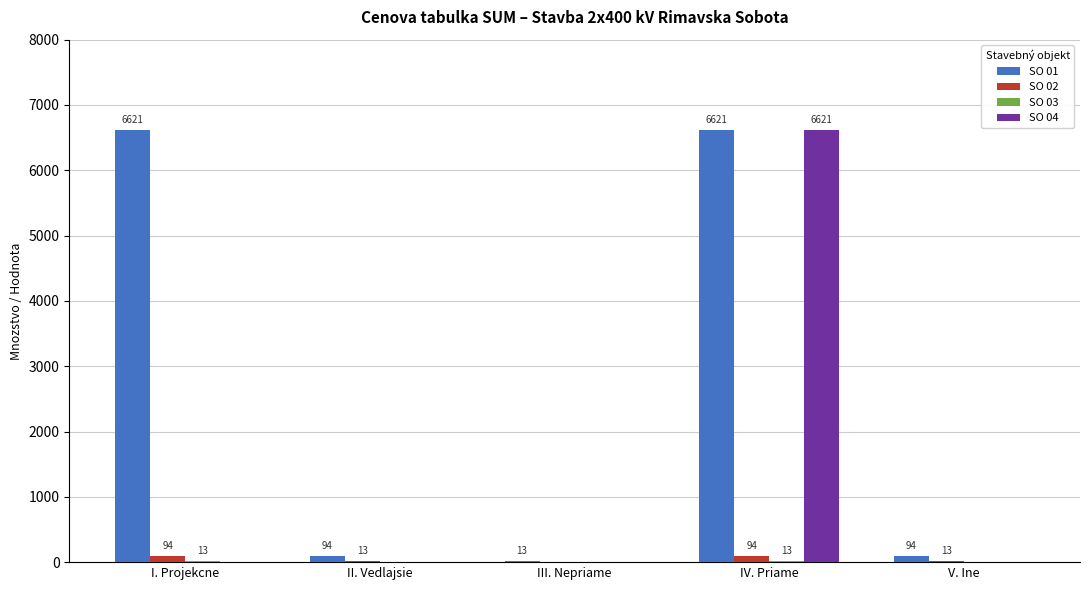

Which series has the largest total across all categories?

SO 01